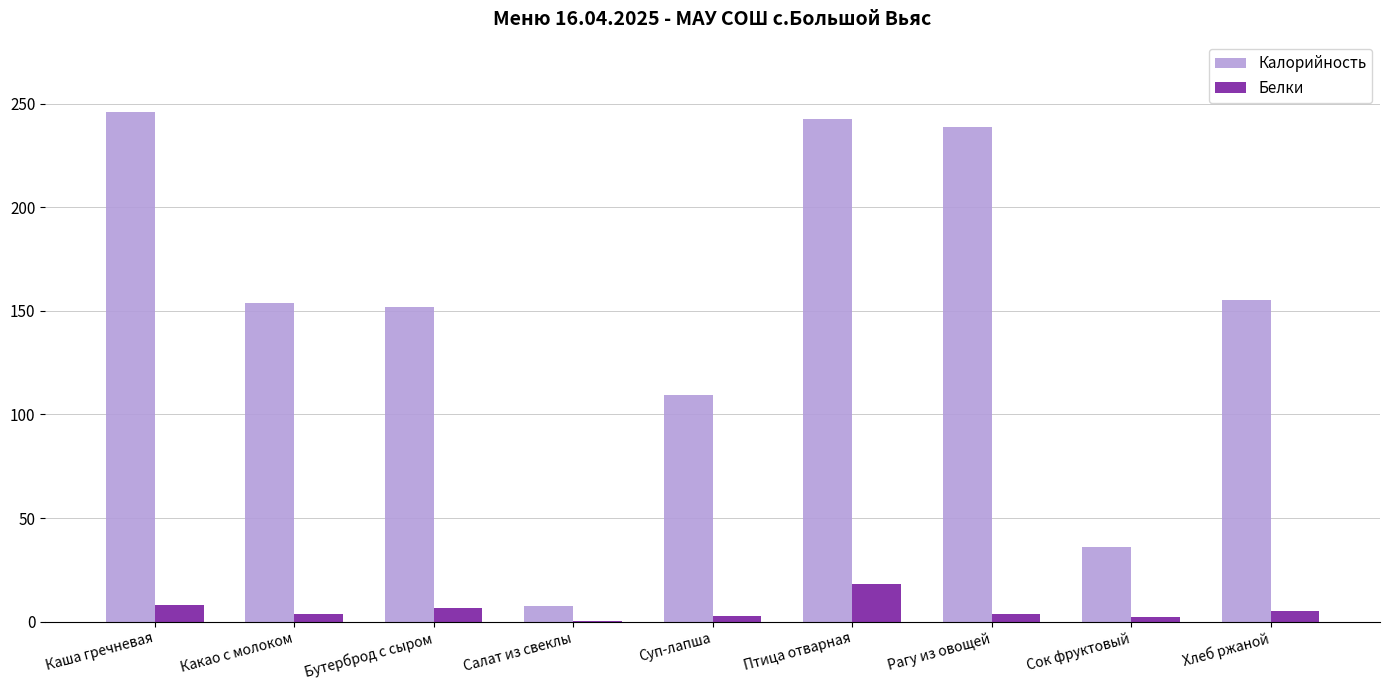

The Калорийность series shows 261.5 at Бутерброд с сыром. True or false?

False